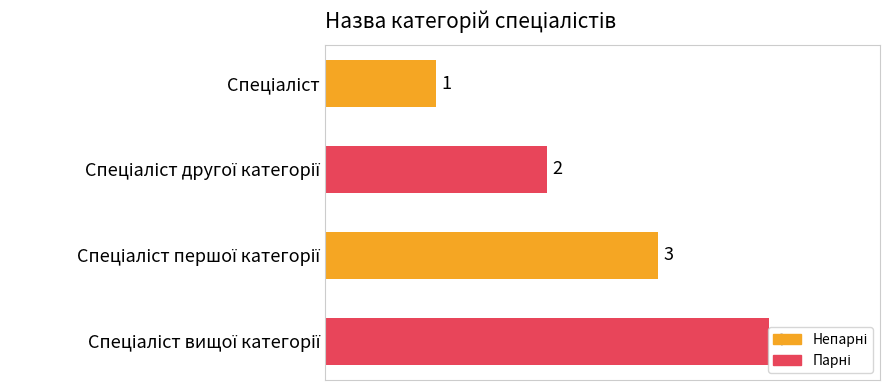

What is the value of the 3rd bar from the top?

3